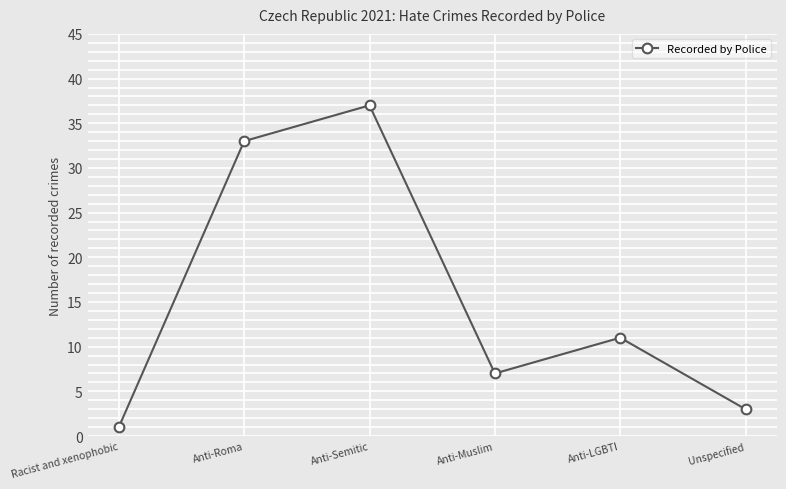

Does the chart display data point markers on the line(s)?

Yes